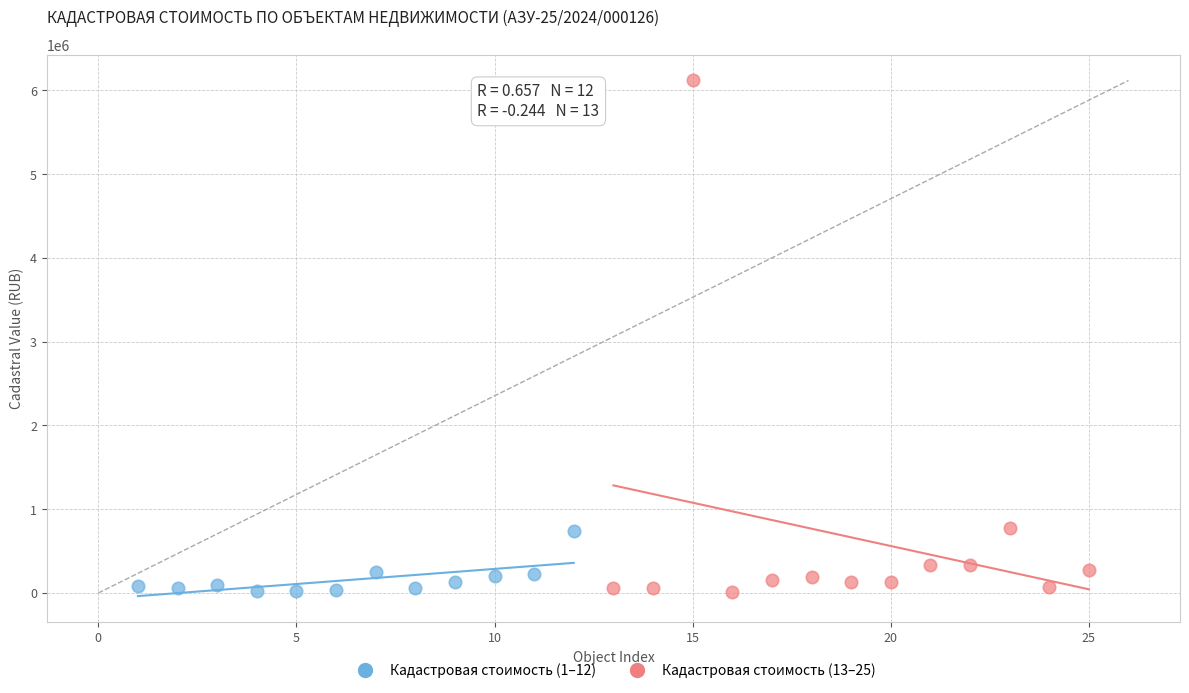

Which series has the widest spread of Y values?

Кадастровая стоимость (13–25)